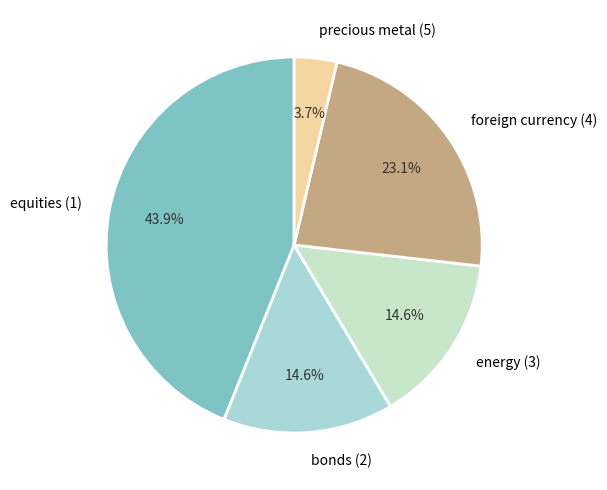

Is the sum of foreign currency (4) and bonds (2) greater than half?

No